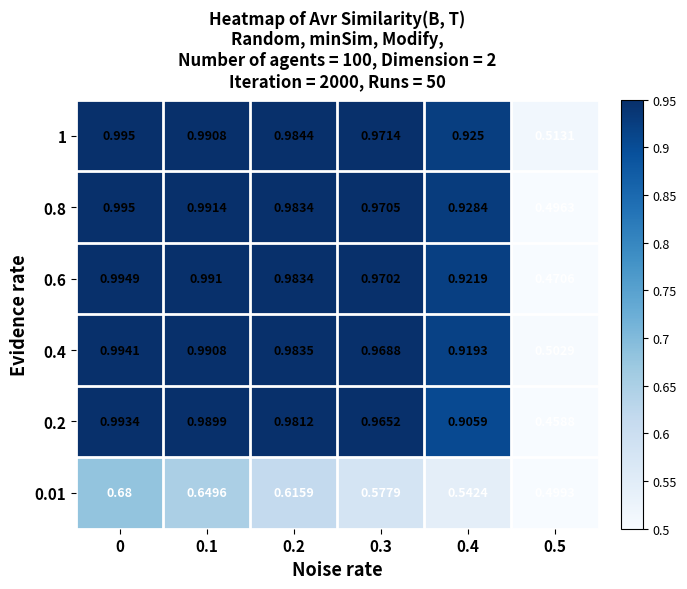

Is the value of 0.01 at 0.2 greater than the value of 0.6 at 0.5?

Yes